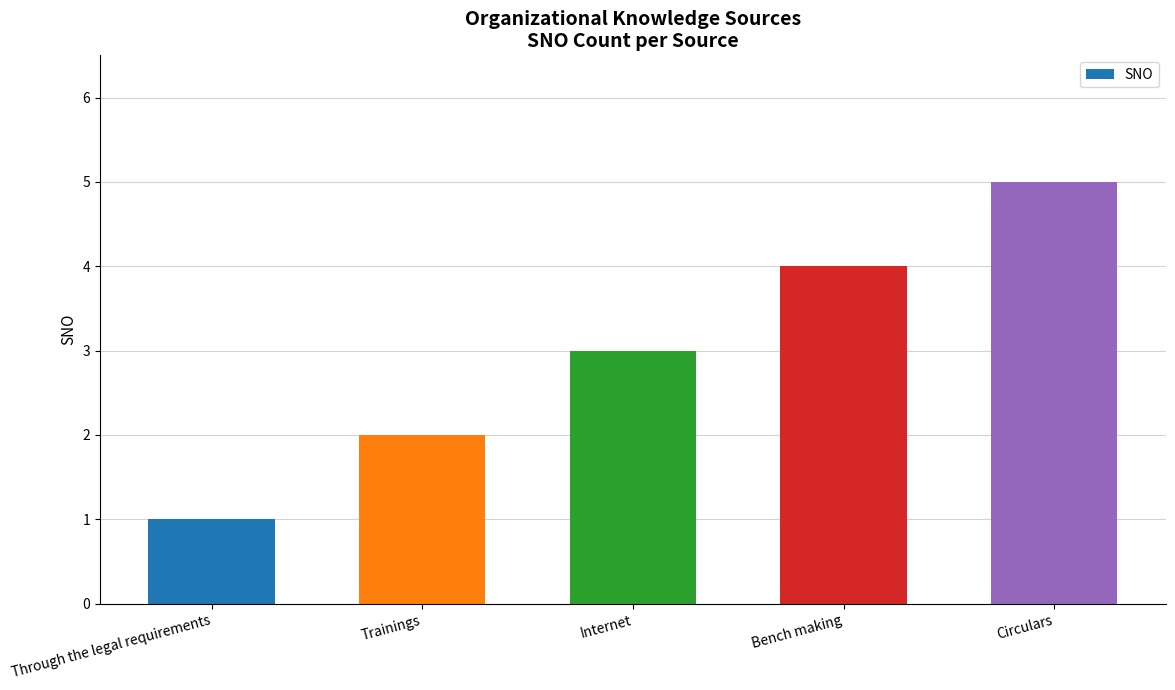

Count the number of categories in the chart.

5